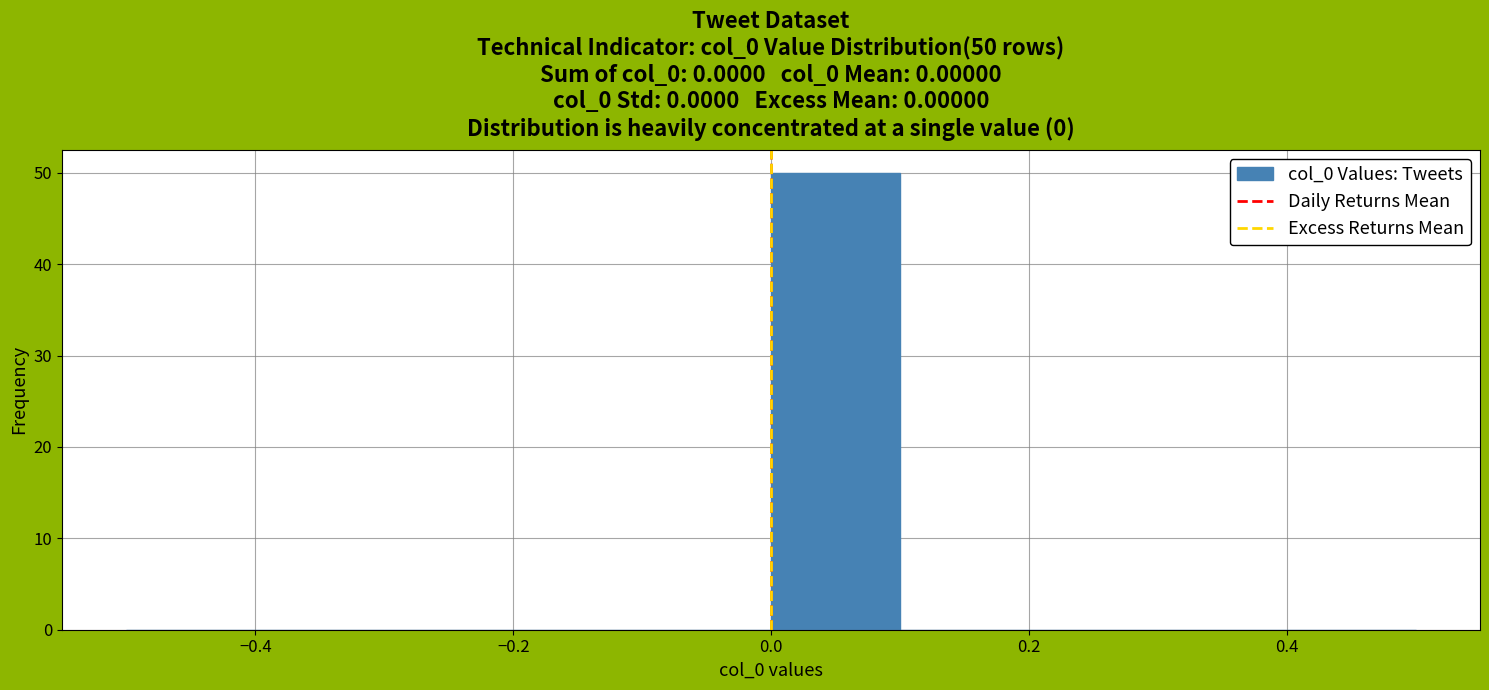

Which range on the x-axis has the tallest bar?

0.0 to 0.1